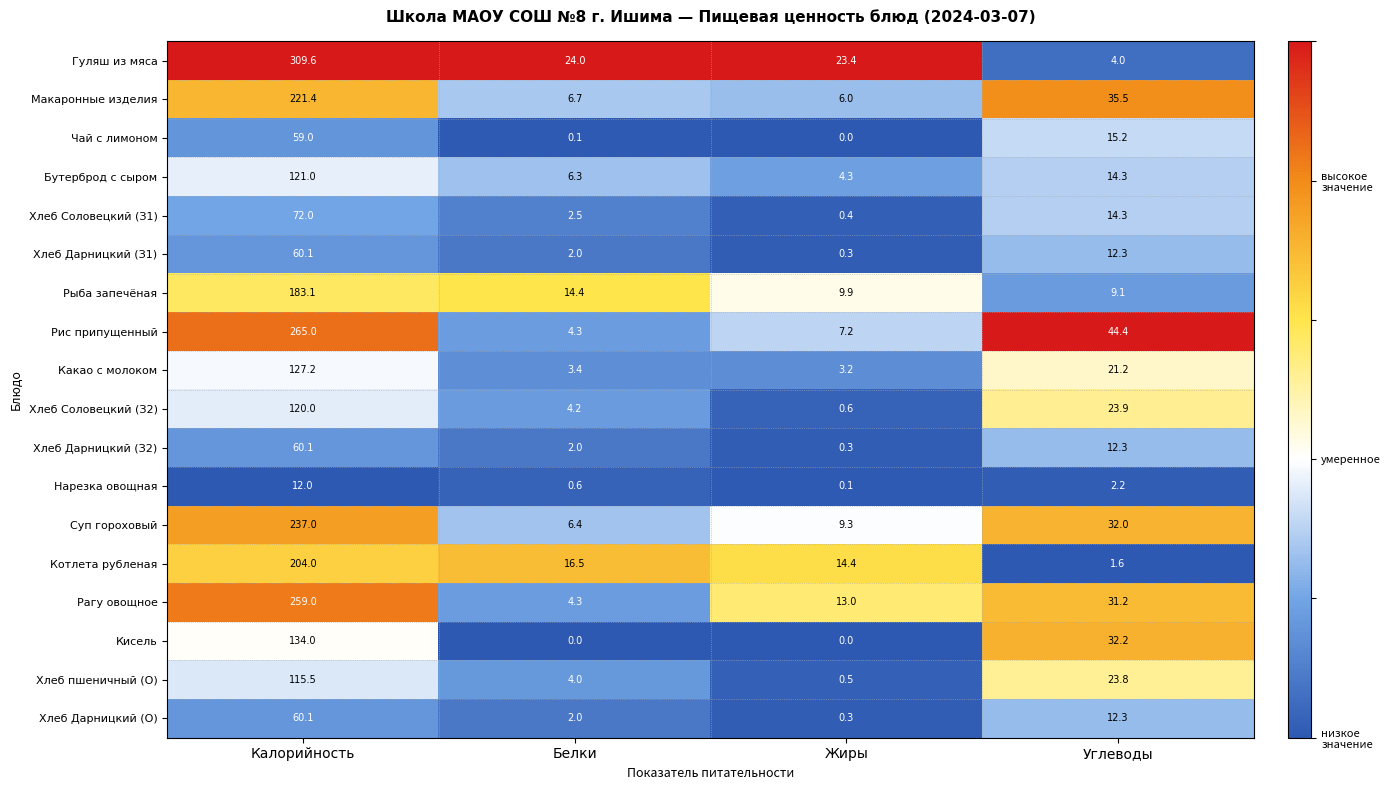

Which label corresponds to the largest value in the chart?

Калорийность